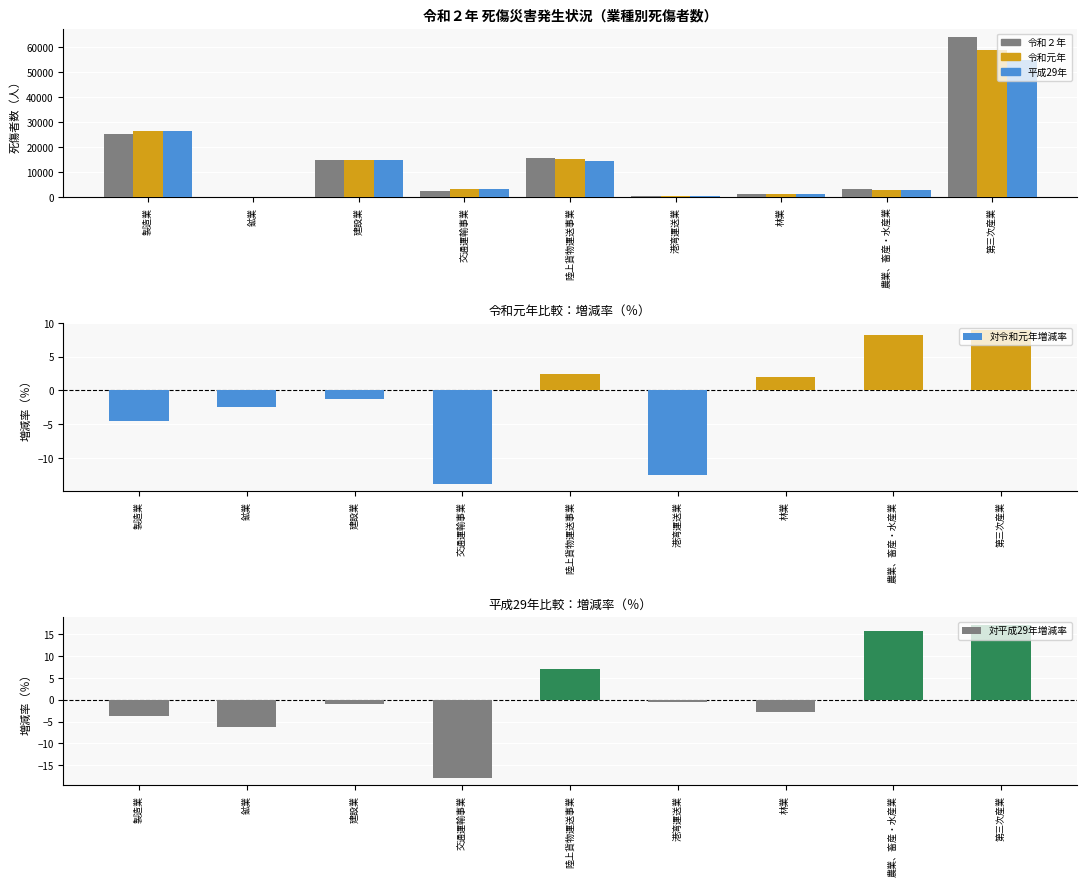

What is the value of the 対平成29年増減率 bar at the 9th from the left?

17.2